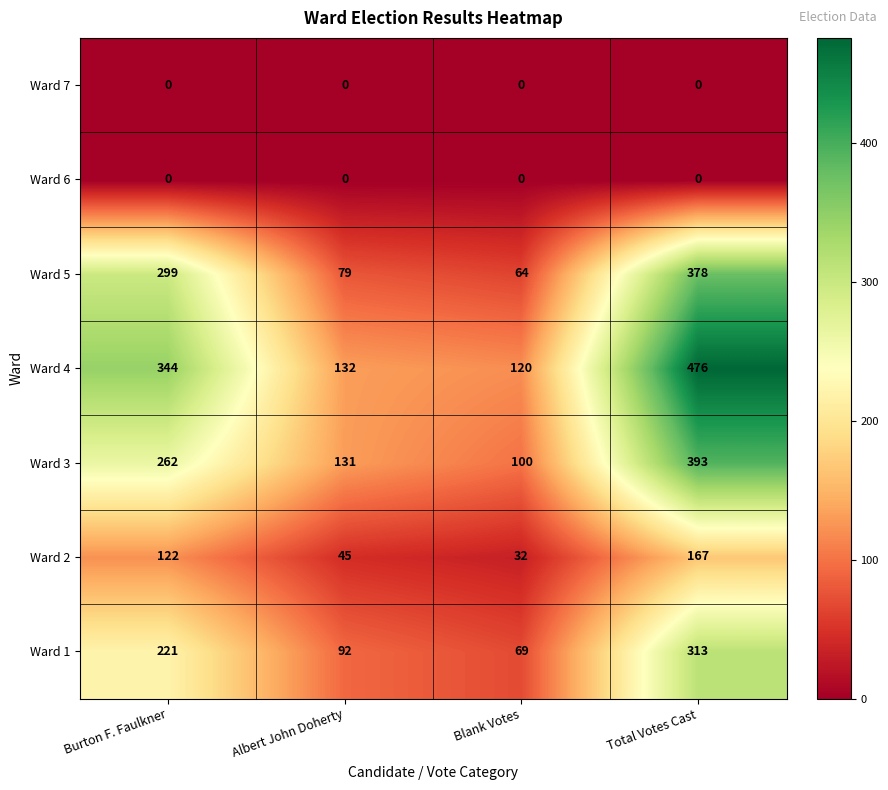

Reading left to right, list all the values displayed in this chart.

Ward 7: Burton F. Faulkner=0	Albert John Doherty=0	Blank Votes=0	Total Votes Cast=0
Ward 6: Burton F. Faulkner=0	Albert John Doherty=0	Blank Votes=0	Total Votes Cast=0
Ward 5: Burton F. Faulkner=299	Albert John Doherty=79	Blank Votes=64	Total Votes Cast=378
Ward 4: Burton F. Faulkner=344	Albert John Doherty=132	Blank Votes=120	Total Votes Cast=476
Ward 3: Burton F. Faulkner=262	Albert John Doherty=131	Blank Votes=100	Total Votes Cast=393
Ward 2: Burton F. Faulkner=122	Albert John Doherty=45	Blank Votes=32	Total Votes Cast=167
Ward 1: Burton F. Faulkner=221	Albert John Doherty=92	Blank Votes=69	Total Votes Cast=313